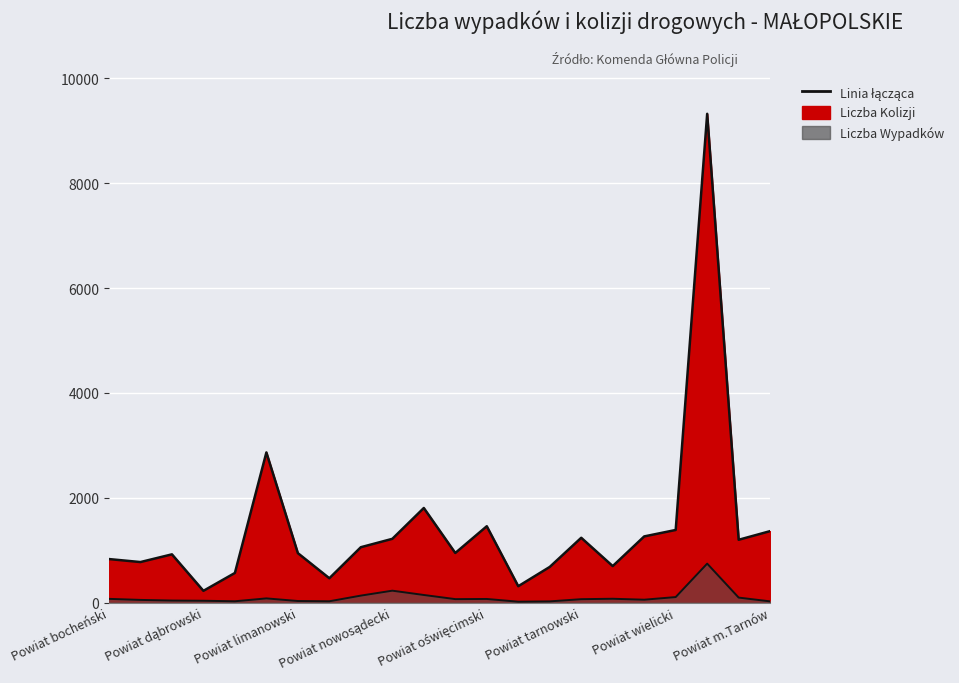

True or false: Liczba Wypadków and Liczba Kolizji intersect in this chart.

False